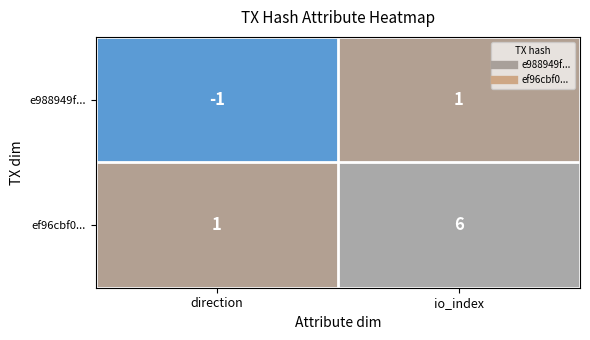

Reading right to left, list all the values displayed in this chart.

e988949f...: 1	-1
ef96cbf0...: 6	1